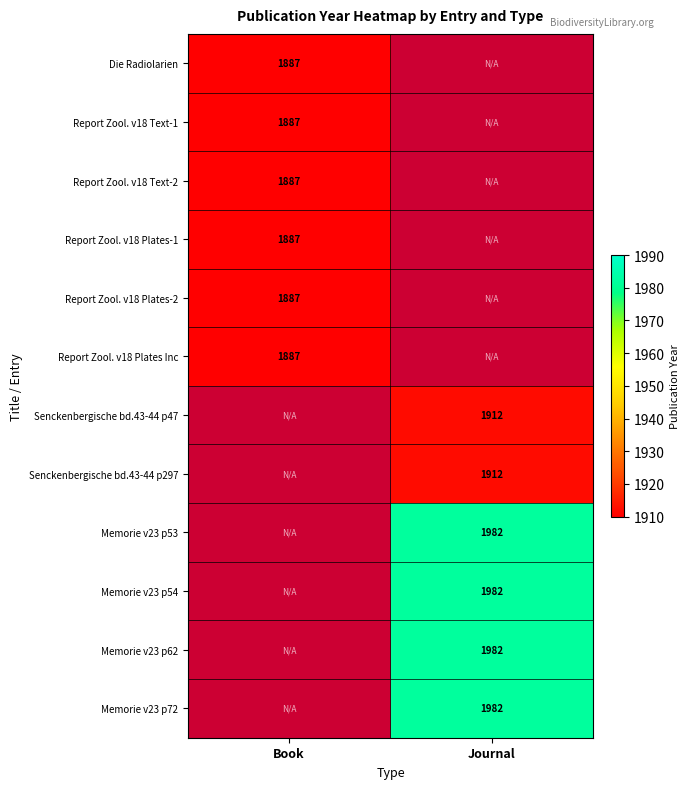

What is the smallest value displayed?

1887.0